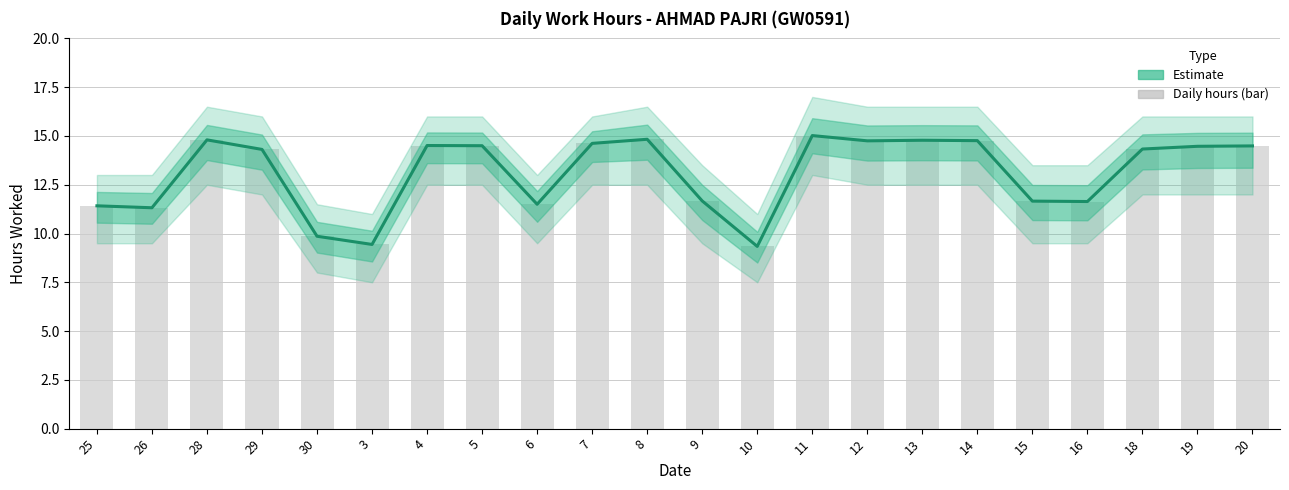

What position from the left is 6?

9